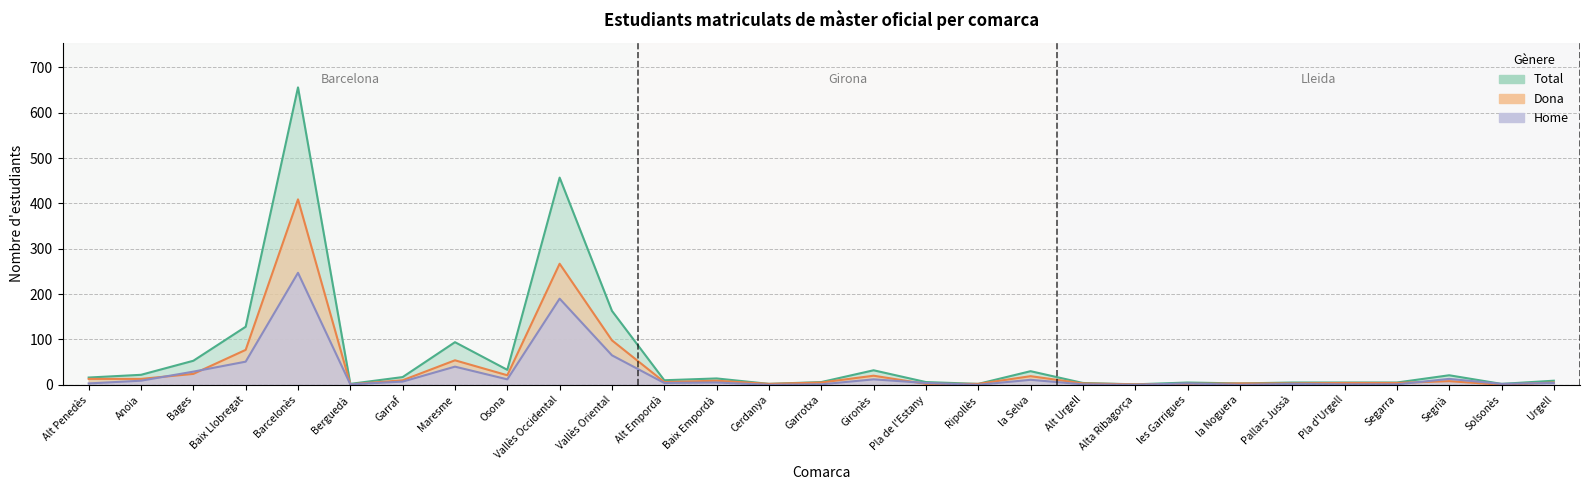

How many series are shown in this chart?

3